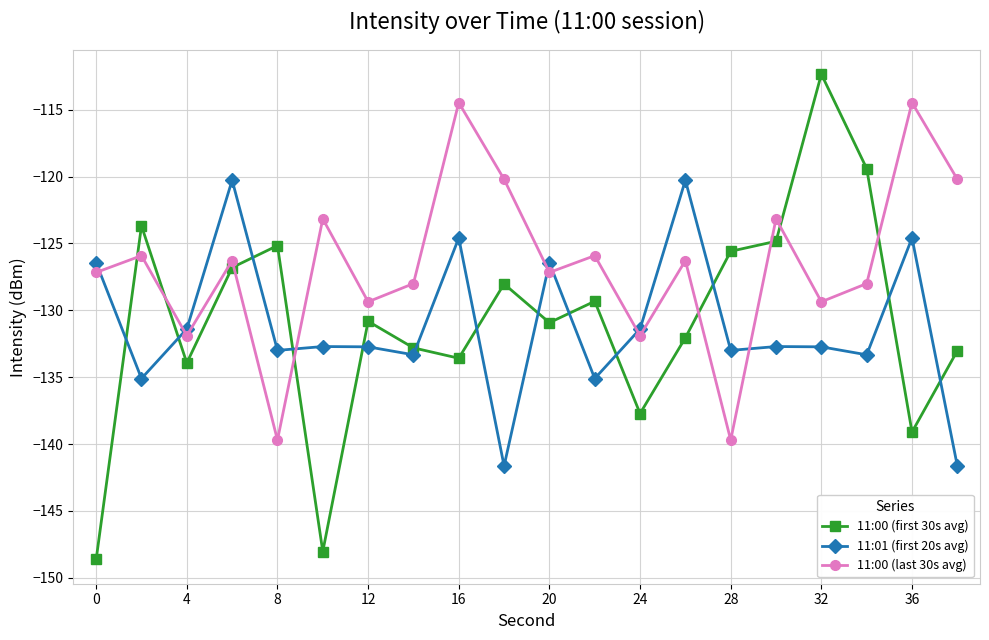

What is the difference between the maximum and minimum values in the 11:00 (last 30s avg) series?

25.2